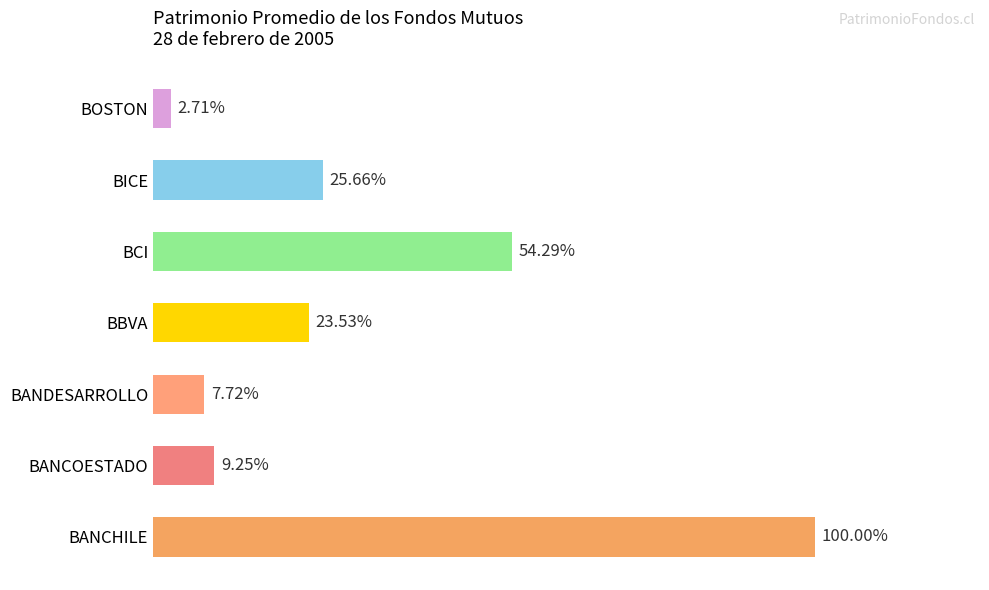

Does the chart contain any negative values?

No